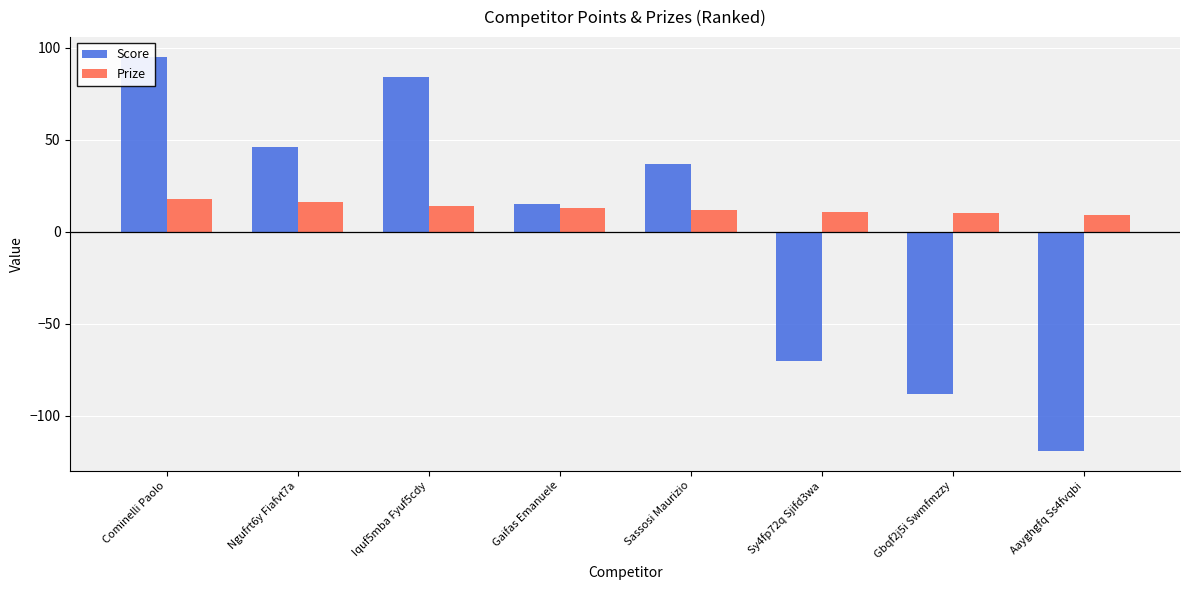

Where does the Prize series first go above 13?

Cominelli Paolo